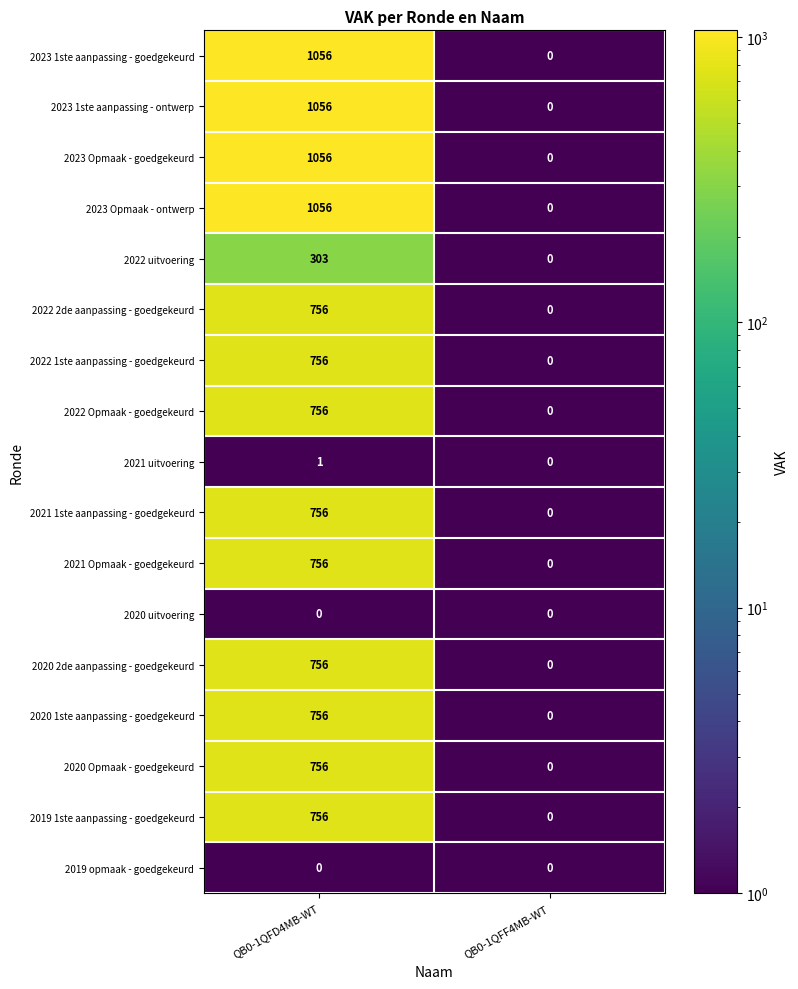

What is the difference between the highest and lowest values at QB0-1QFD4MB-WT?

1056